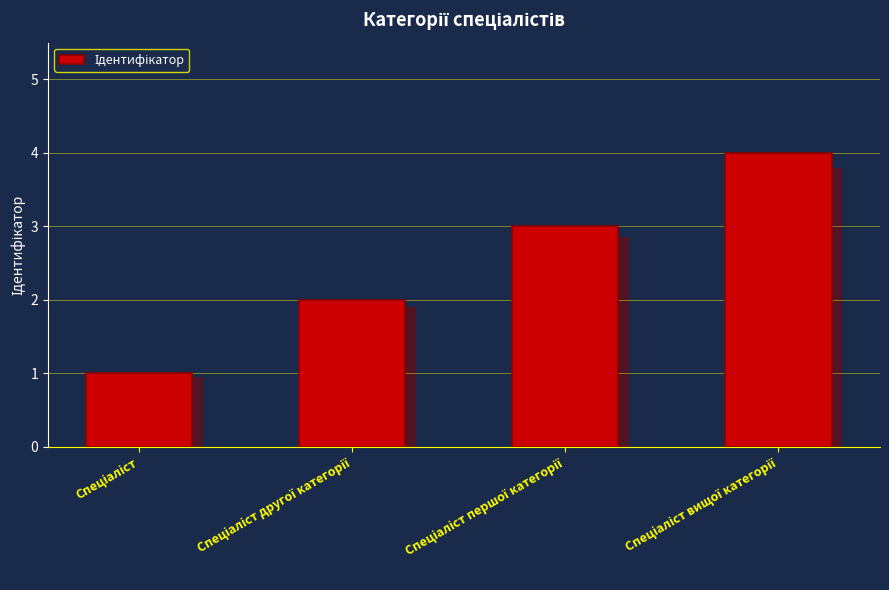

What is the change in value from Спеціаліст другої категорії to Спеціаліст вищої категорії?

+2